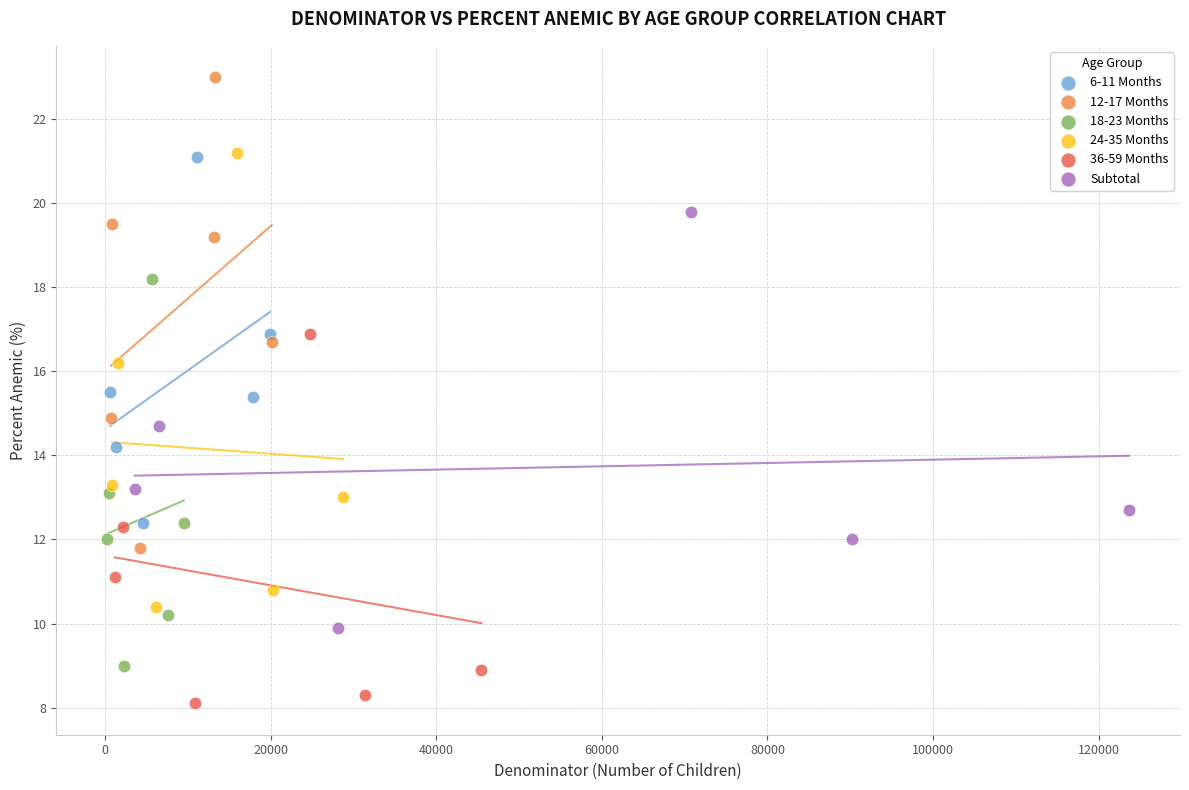

Which series reaches the minimum Y coordinate?

36-59 Months